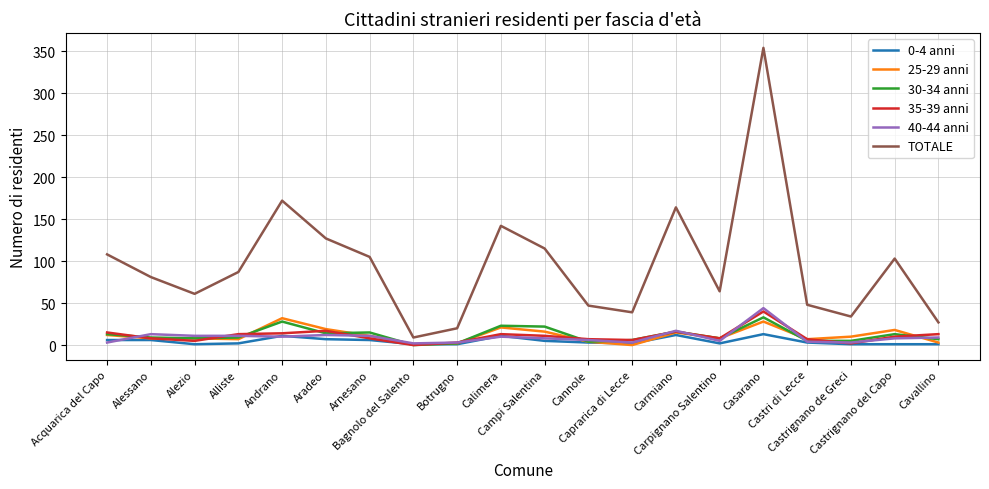

Which series has the largest range (max minus min)?

TOTALE